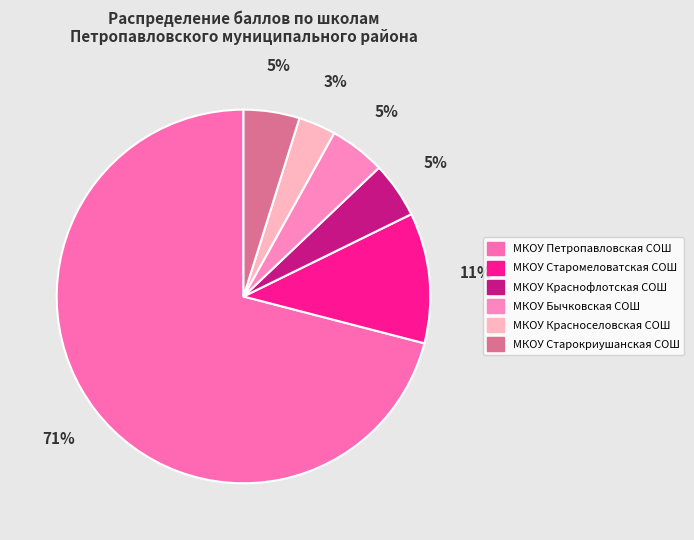

How many segments does this pie chart have?

6